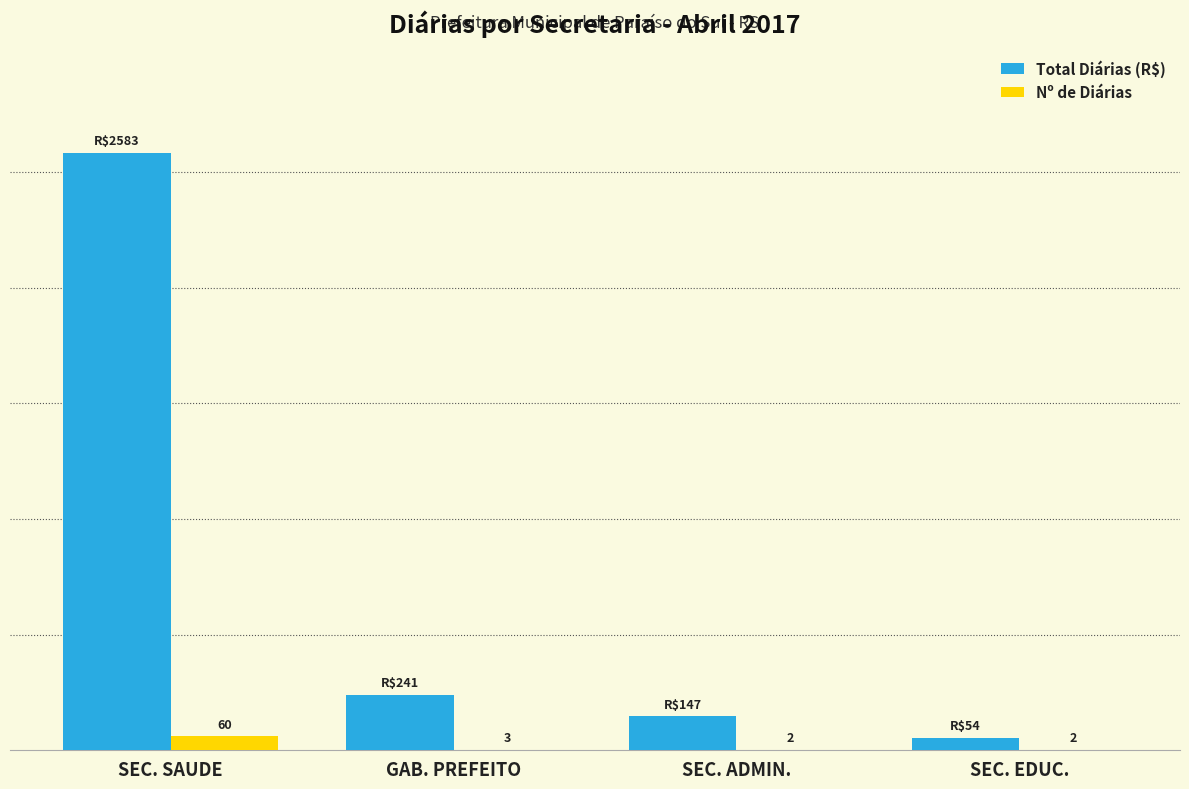

Where is Nº de Diárias nearest to the value 31?

GAB. PREFEITO